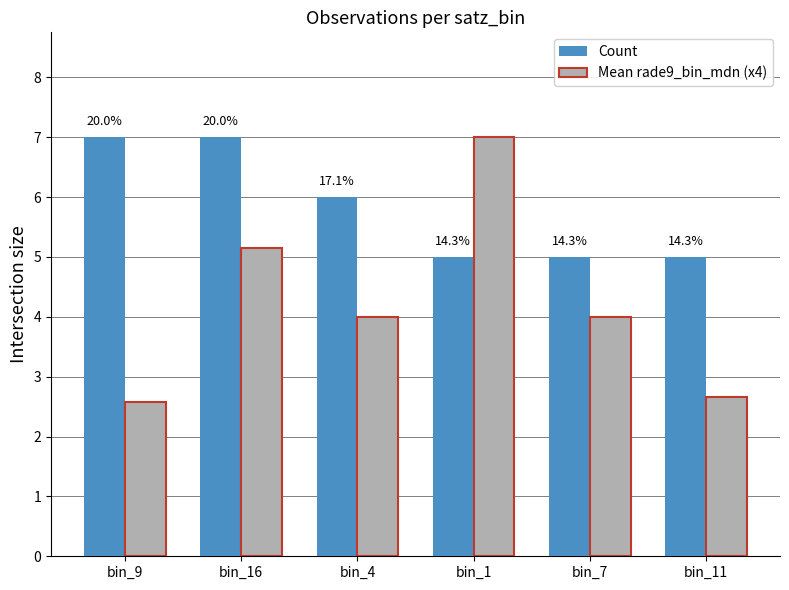

What are all the series names shown in the legend?

Count, Mean rade9_bin_mdn (x4)